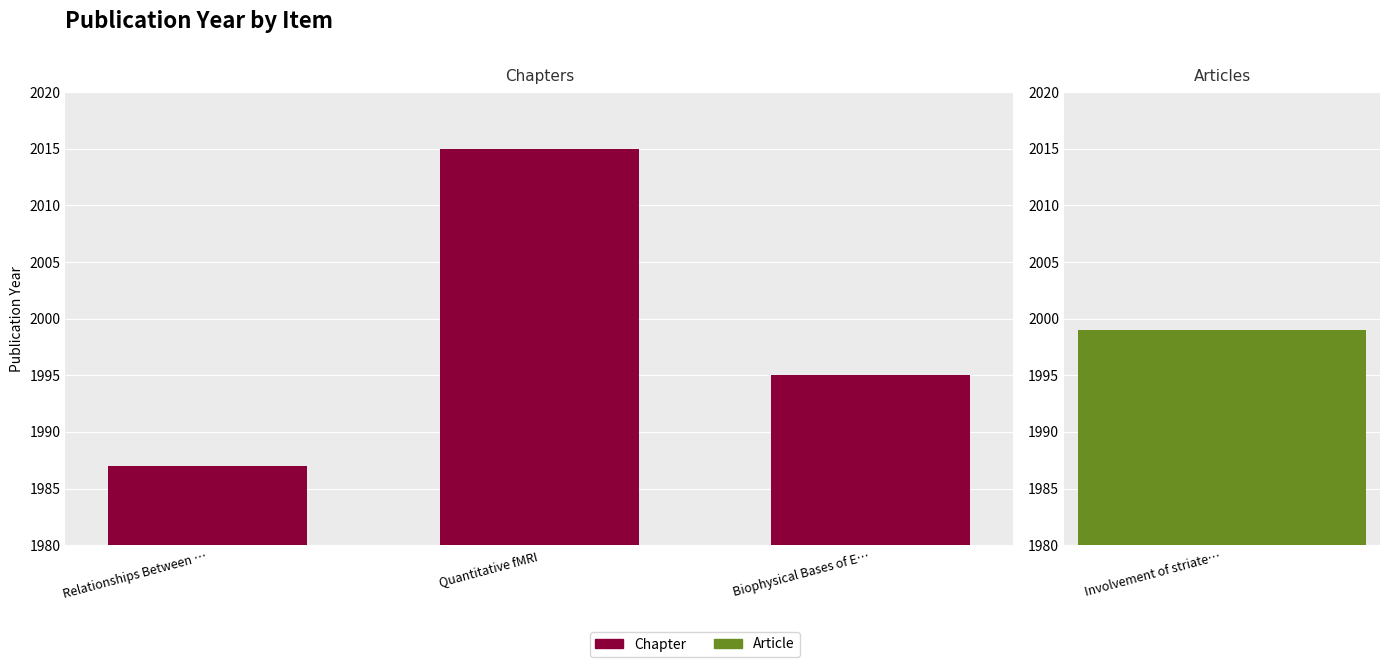

What is the minimum value shown in the chart?

1987